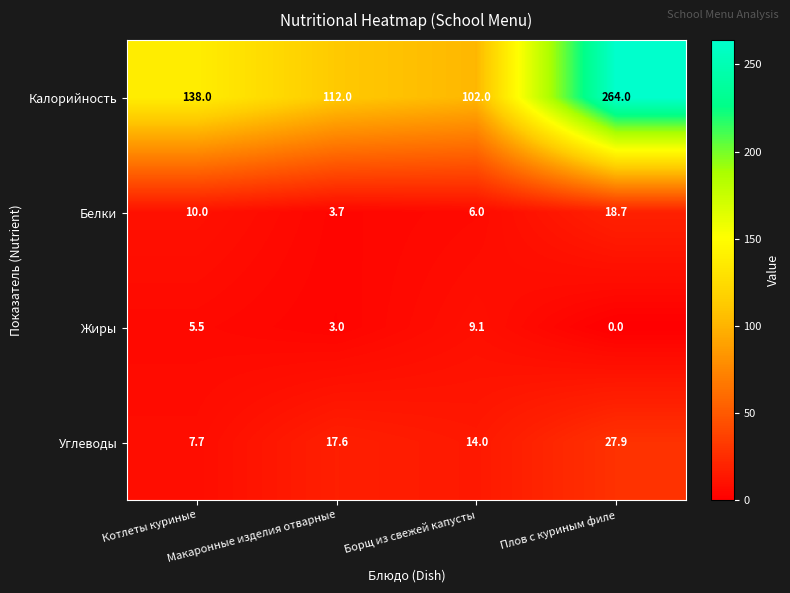

Between Котлеты куриные and Борщ из свежей капусты, which series saw the biggest shift?

Калорийность